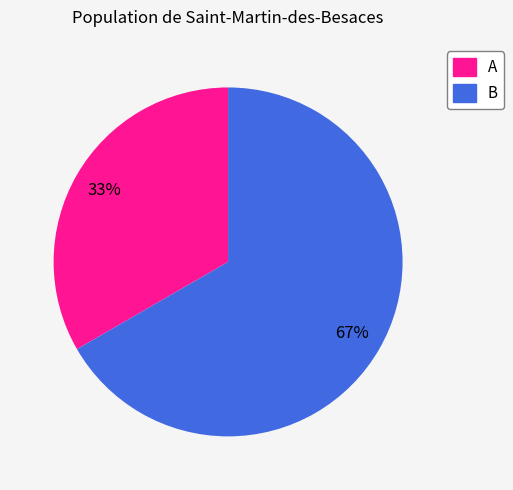

What percentage is the B slice, to the nearest percent?

67%